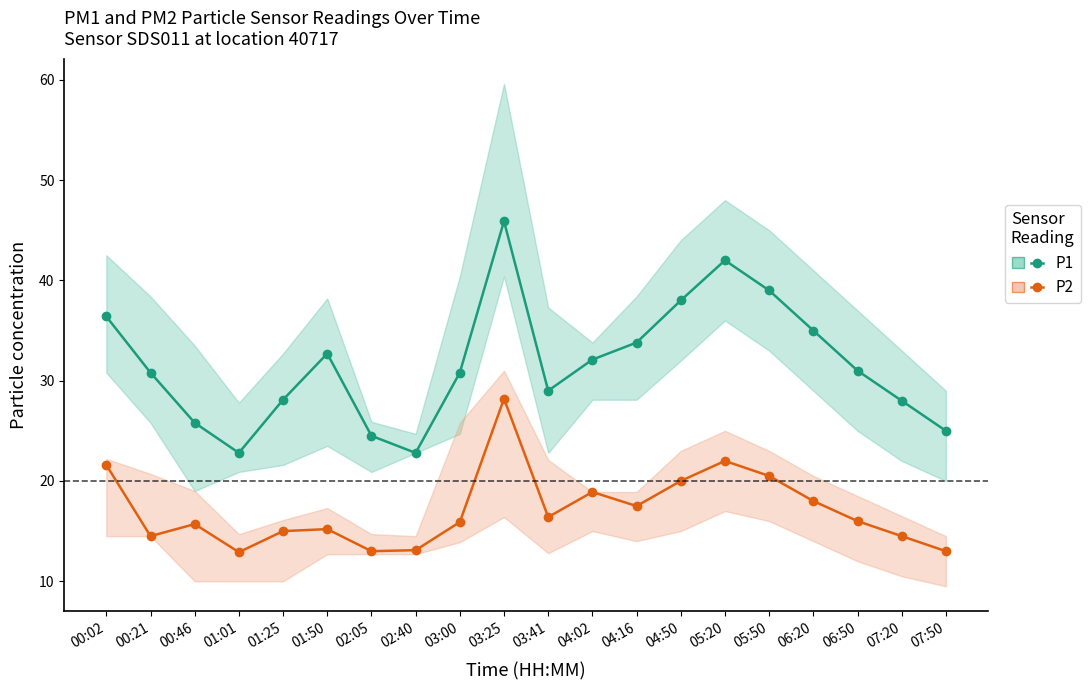

Is it true that P1 equals 41.2 at 03:00?

False